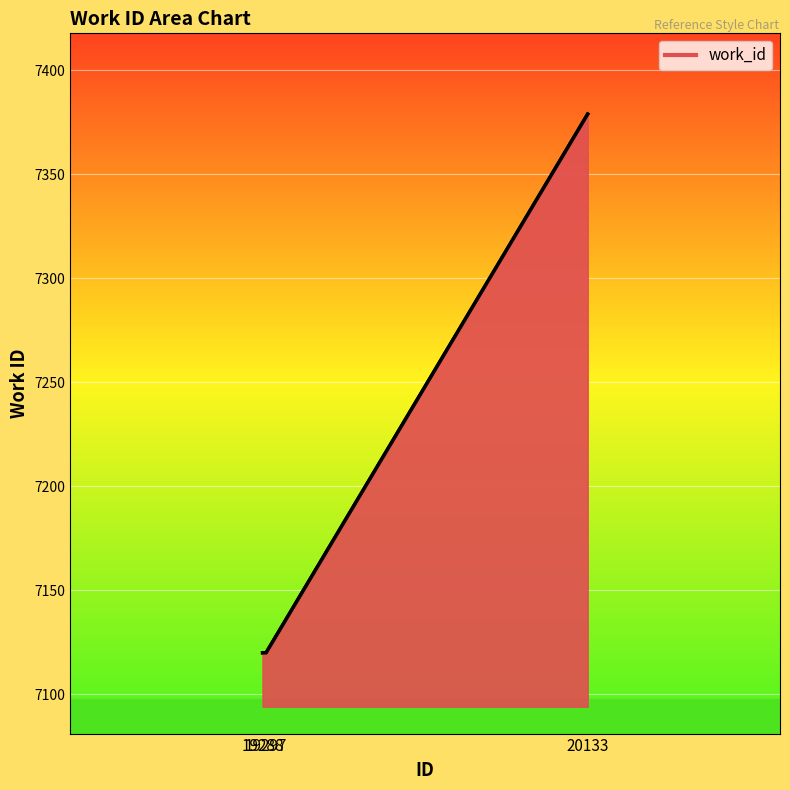

Count the values in the range 7120 to 7379.

3